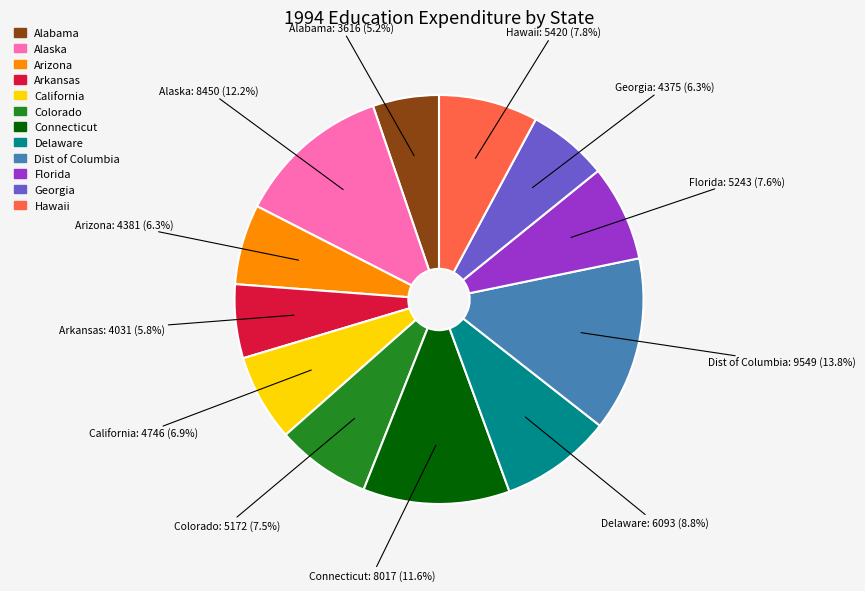

To the nearest percent, what is the average slice percentage?

8%